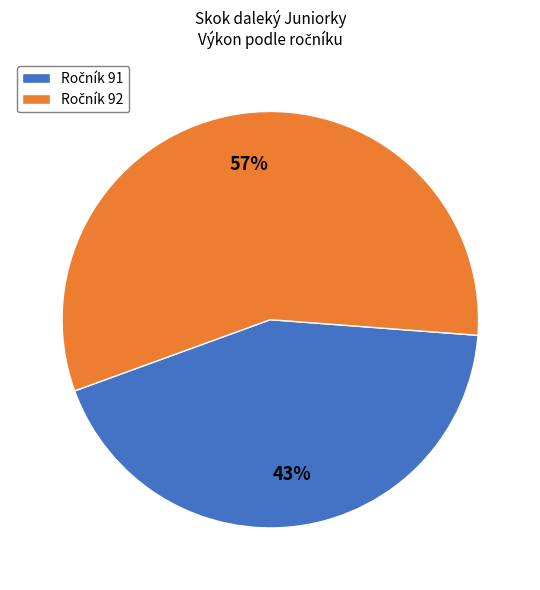

Does any single category account for the majority?

Yes